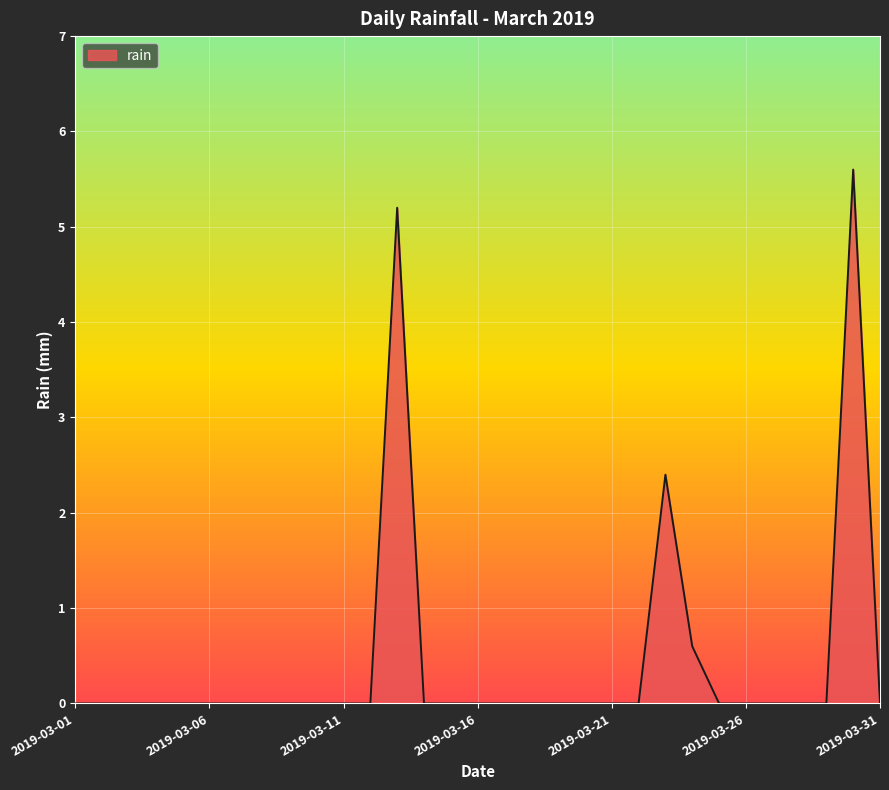

What is the difference between the maximum and minimum values?

5.6